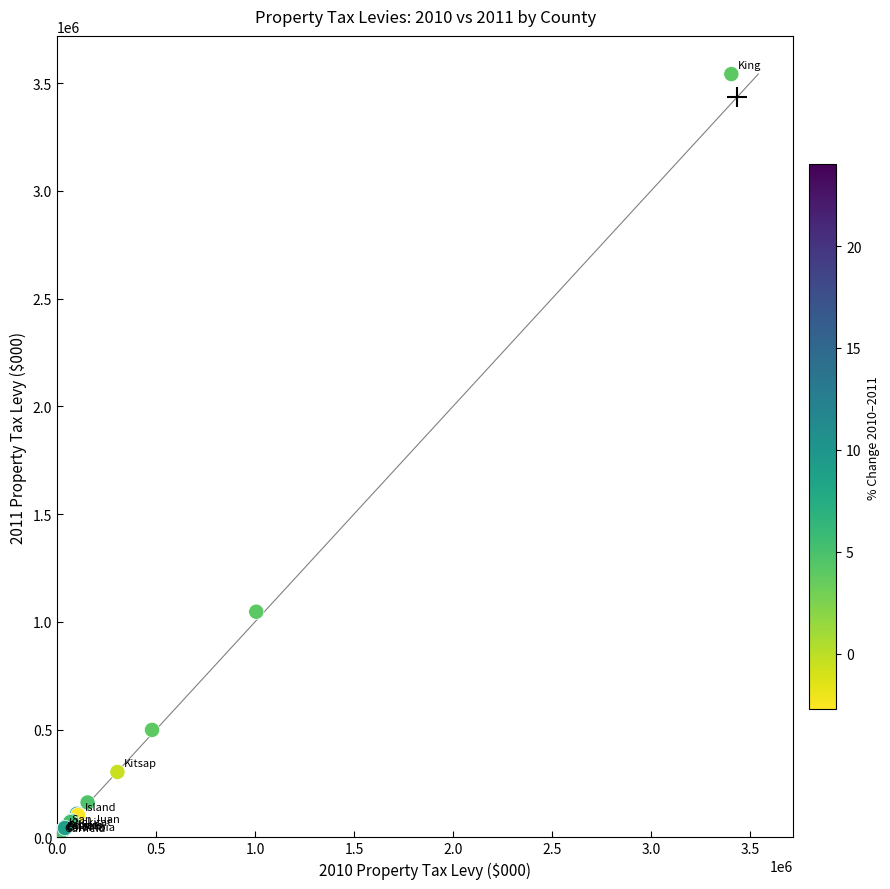

What Y value in the scatter plot is closest to 1772193?

1046900.8